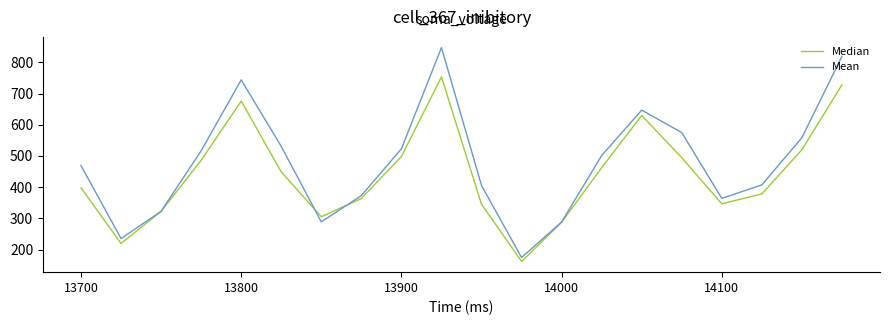

Which series has the largest total across all categories?

Mean